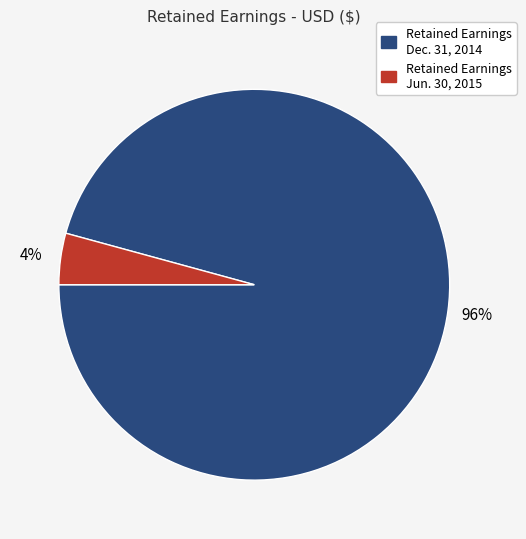

Does any single category account for the majority?

Yes